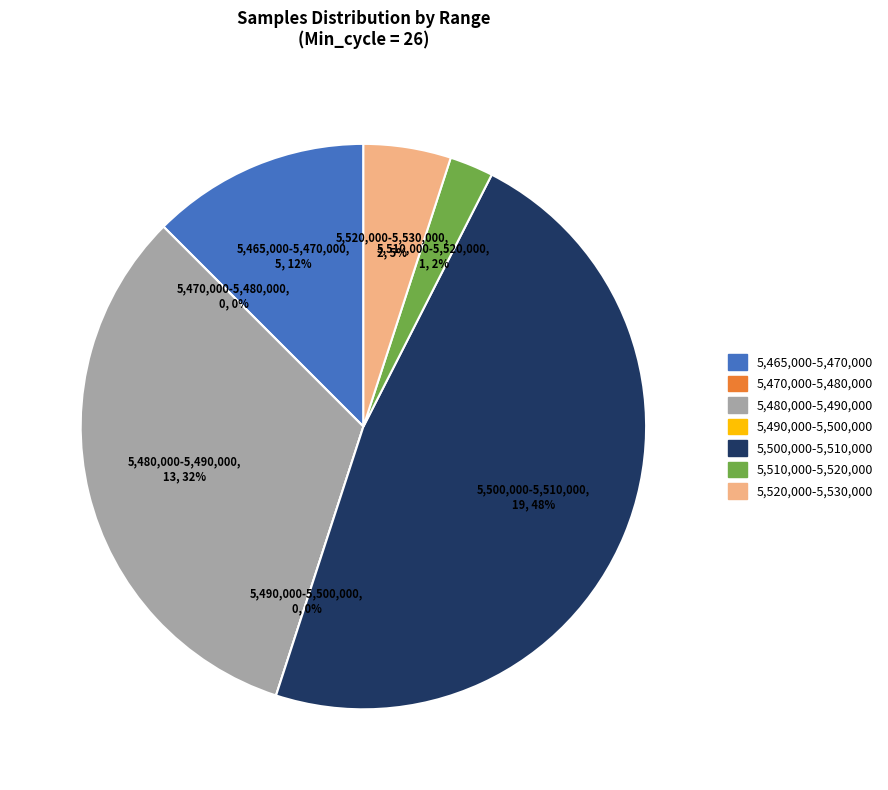

Is 28 the majority of the pie?

No